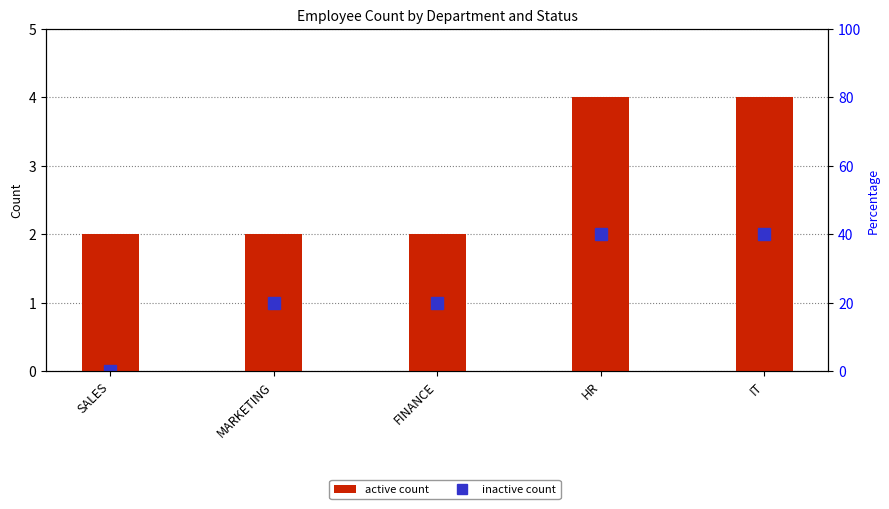

What is the value of the 4th bar from the left?

4